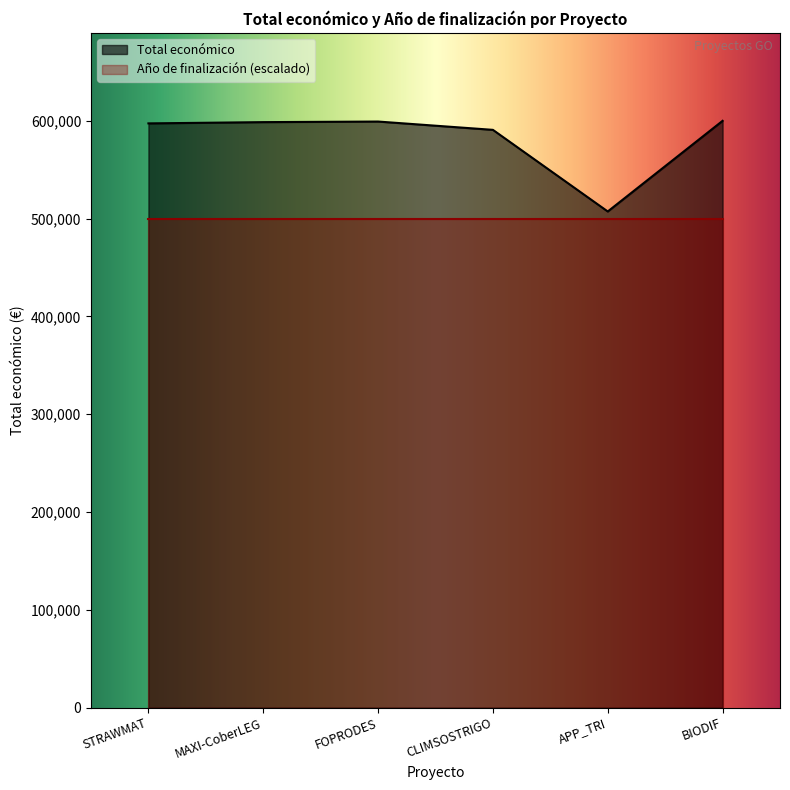

What is the label of the 3rd point from the right?

CLIMSOSTRIGO